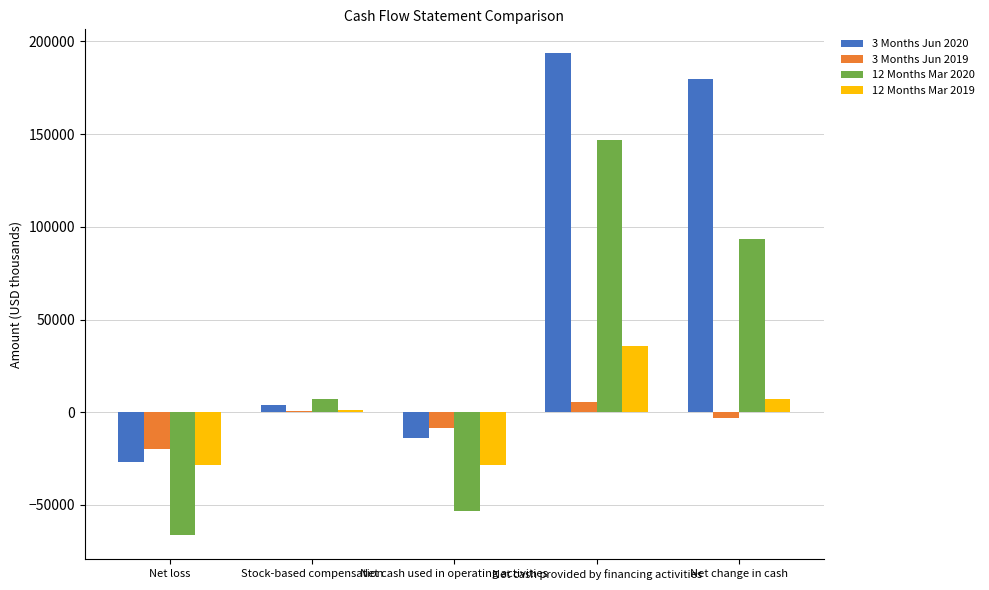

Are the bars grouped side by side (vs. stacked)?

Yes